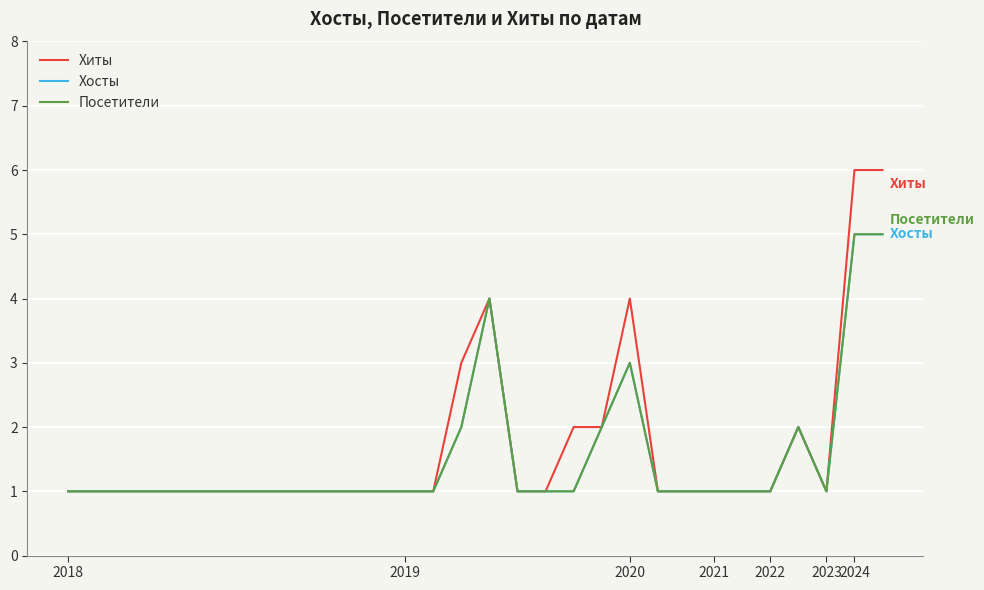

At how many categories does at least one series exceed 1?

8